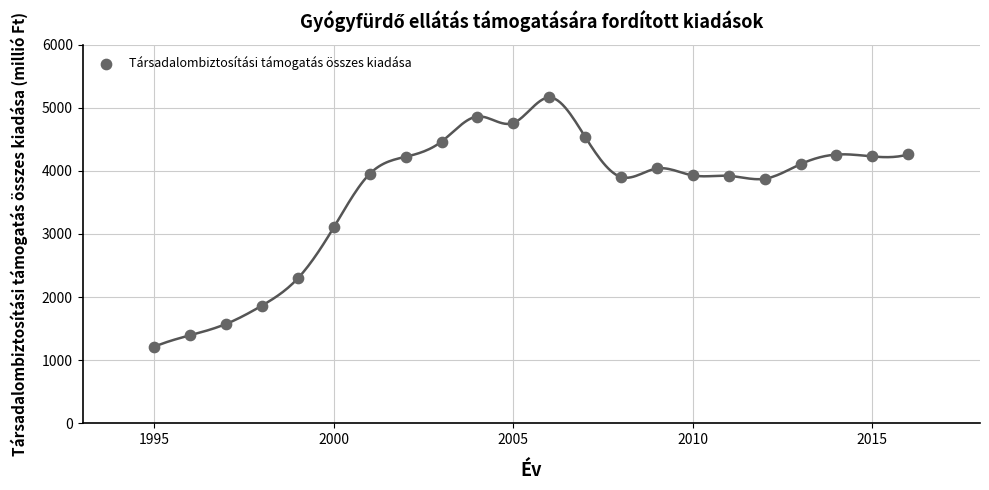

What Y value in the scatter plot is closest to 3188?

3105.1